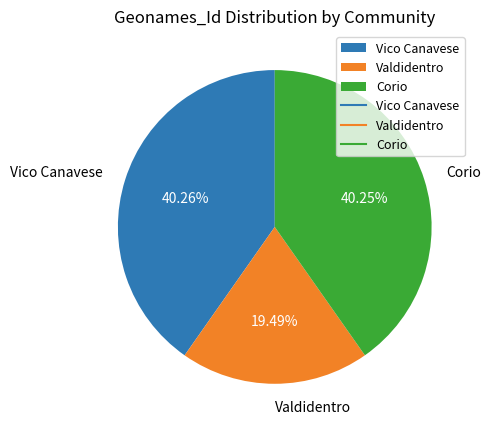

What is the smallest slice in the pie chart?

Valdidentro